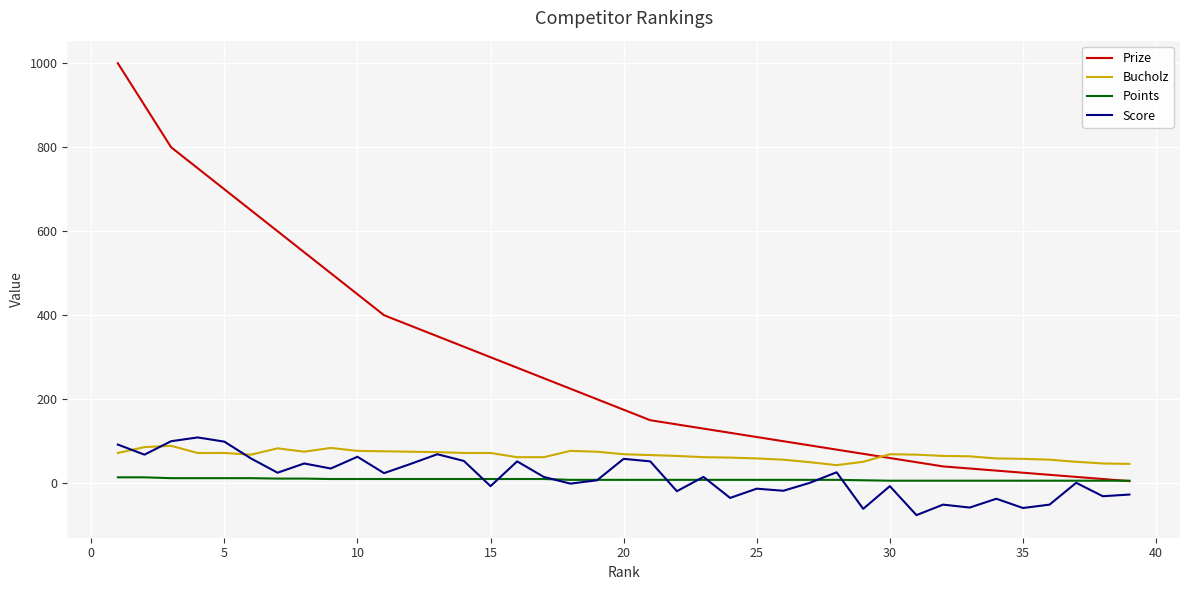

Rank the series by their maximum value, from highest to lowest.

Prize, Score, Bucholz, Points